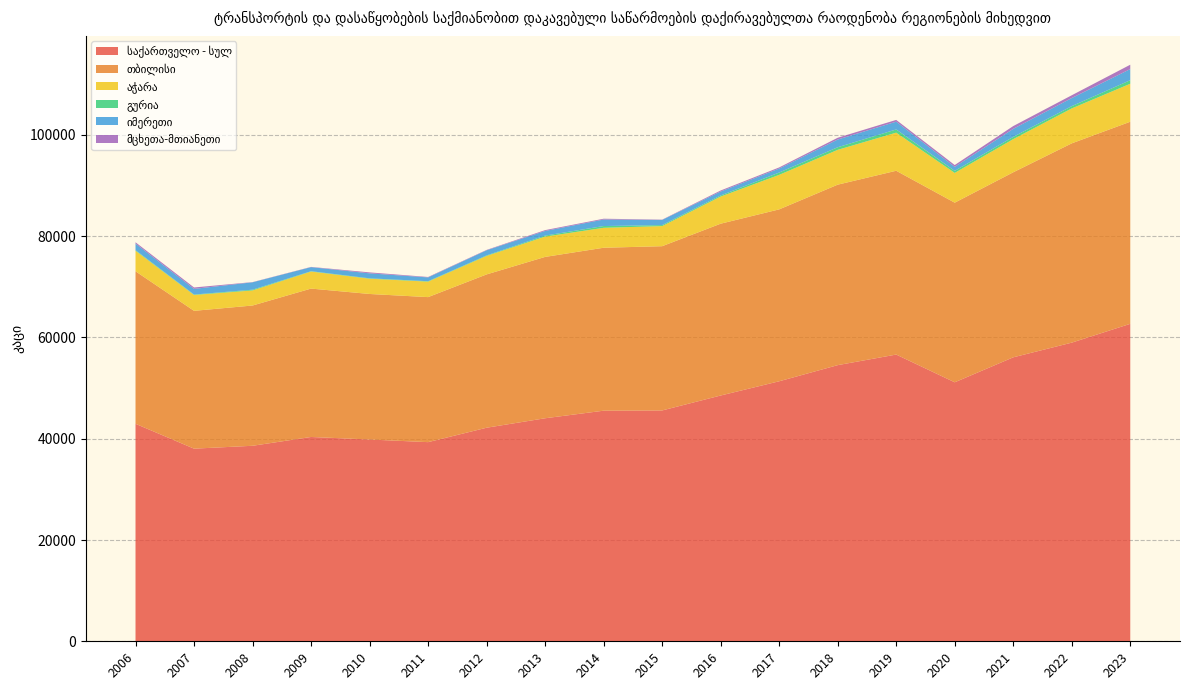

Reading right to left, transcribe all the data shown in this chart.

საქართველო - სულ: 2023=62696.0	2022=58980.0	2021=56082.0	2020=51148.0	2019=56626.7	2018=54536.5	2017=51350.8	2016=48540.0	2015=45590.0	2014=45542.0	2013=44046.0	2012=42177.0	2011=39330.3	2010=39850.2	2009=40350.7	2008=38611.1	2007=38043.5	2006=42955.3
თბილისი: 2023=39913.0	2022=39361.0	2021=36543.0	2020=35475.0	2019=36299.7	2018=35642.8	2017=33949.2	2016=33933.0	2015=32439.0	2014=32181.0	2013=31867.0	2012=30280.0	2011=28642.9	2010=28742.5	2009=29306.4	2008=27702.3	2007=27218.9	2006=30119.0
აჭარა: 2023=7501.0	2022=6899.0	2021=6549.0	2020=5878.0	2019=7524.8	2018=6876.6	2017=6817.0	2016=5360.0	2015=3969.0	2014=3938.0	2013=4012.0	2012=3652.0	2011=3056.1	2010=3015.5	2009=3367.4	2008=2977.0	2007=3130.2	2006=4056.3
გურია: 2023=702.0	2022=450.0	2021=442.0	2020=402.0	2019=634.6	2018=513.4	2017=457.3	2016=210.0	2015=198.0	2014=348.0	2013=193.0	2012=102.0	2011=82.5	2010=78.0	2009=65.0	2008=149.0	2007=86.3	2006=118.0
იმერეთი: 2023=2196.0	2022=1597.0	2021=1588.0	2020=795.0	2019=1533.9	2018=1523.6	2017=793.7	2016=785.0	2015=1023.0	2014=1288.0	2013=918.0	2012=1009.0	2011=750.9	2010=982.5	2009=802.1	2008=1456.6	2007=1120.5	2006=1293.5
მცხეთა-მთიანეთი: 2023=861.0	2022=550.0	2021=548.0	2020=356.0	2019=350.2	2018=351.6	2017=216.0	2016=201.0	2015=53.0	2014=155.0	2013=167.0	2012=75.0	2011=85.7	2010=186.0	2009=47.0	2008=41.0	2007=275.3	2006=259.0